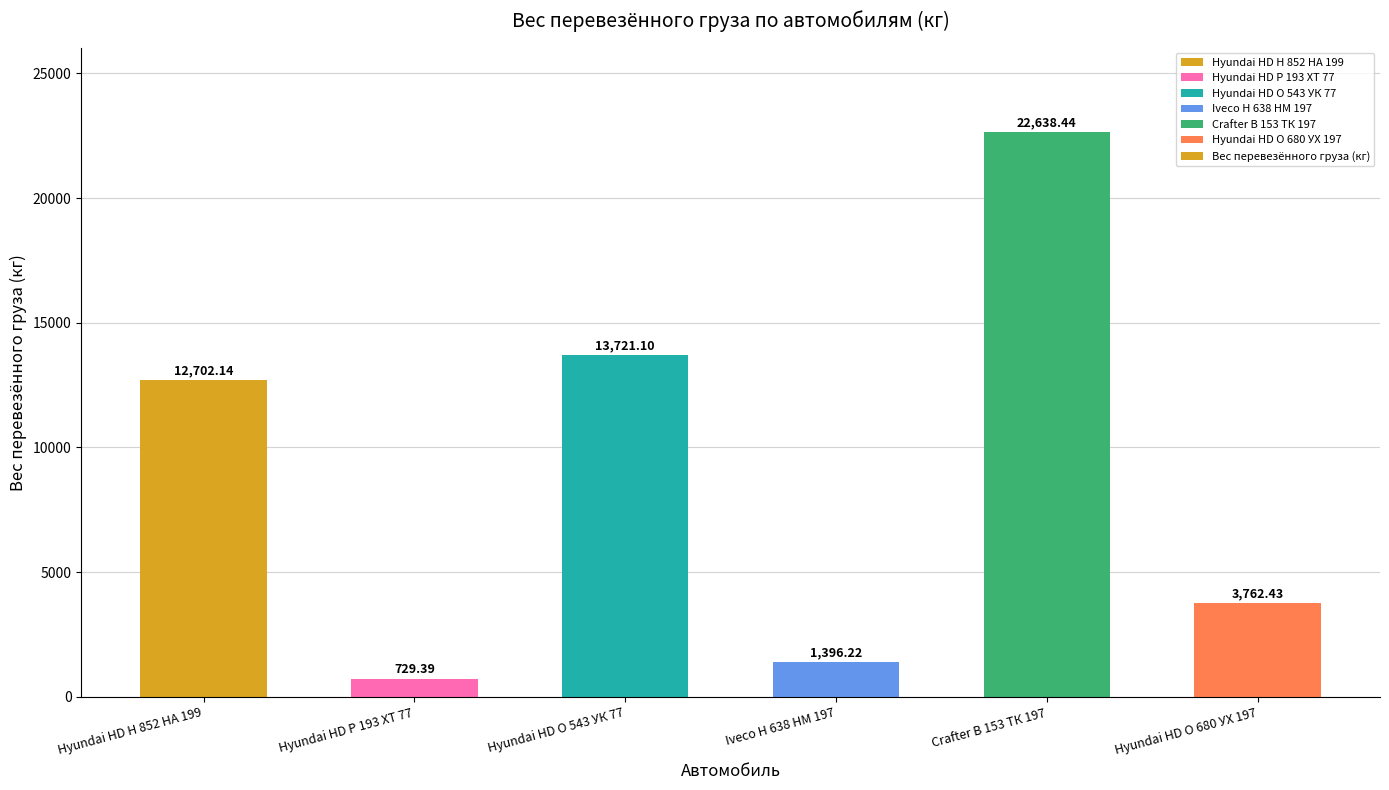

What is the difference between the maximum and second lowest values?

21242.2